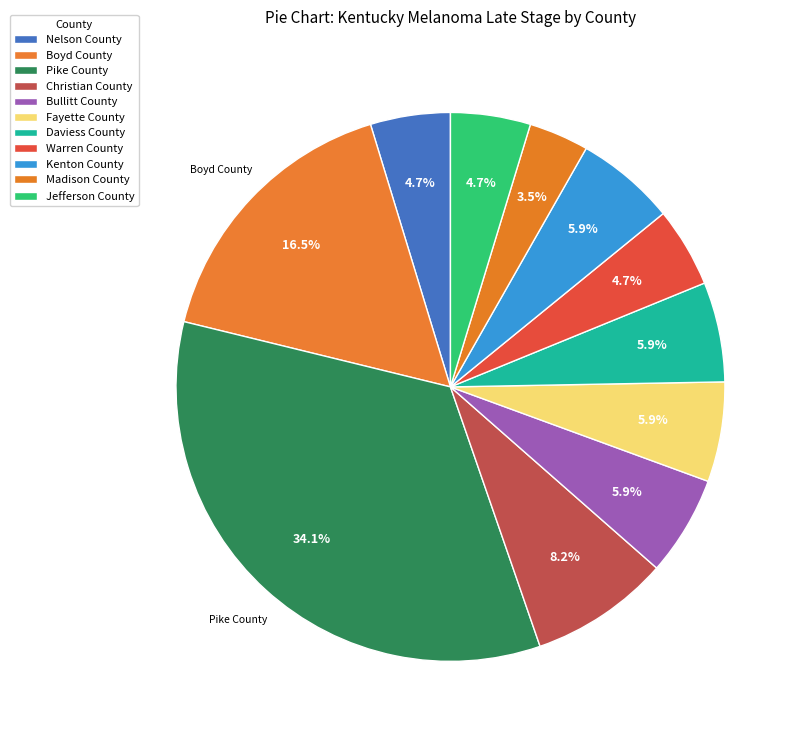

Is it true that Jefferson County is 5% of the pie?

True